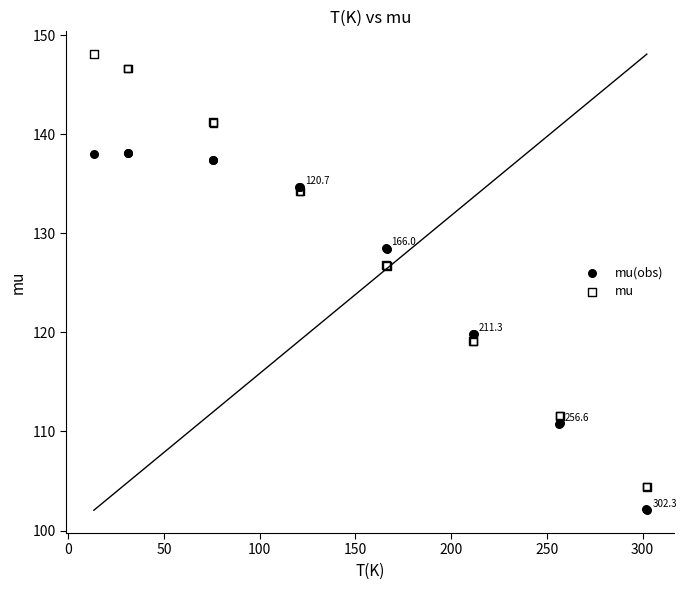

What is the X range (max minus min) for the scatter plot?

289.0